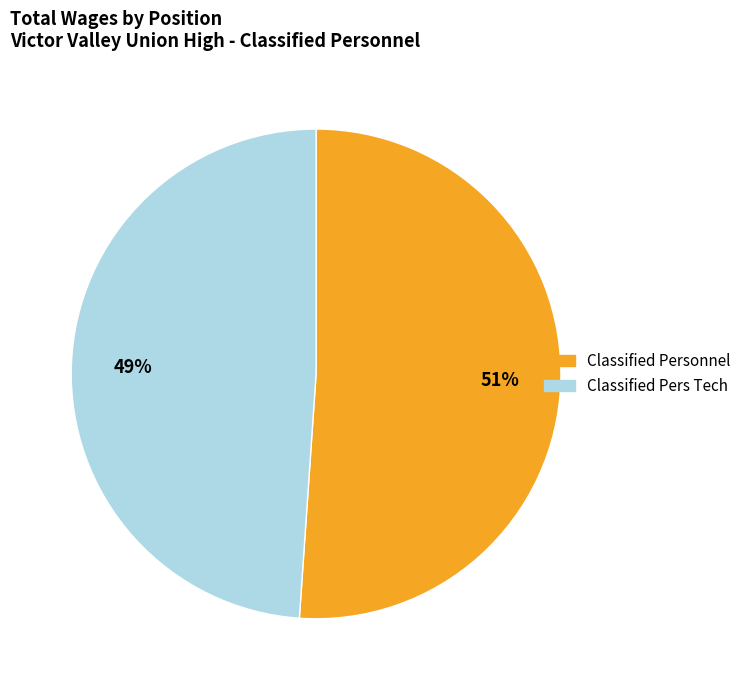

Which has a higher value, Classified Pers Tech or Classified Personnel?

Classified Personnel